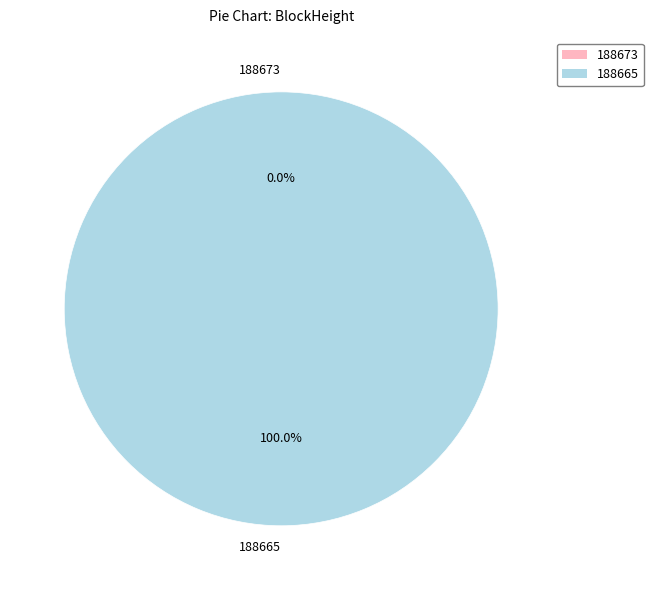

Is the sum of 188673 and 188665 greater than half?

Yes